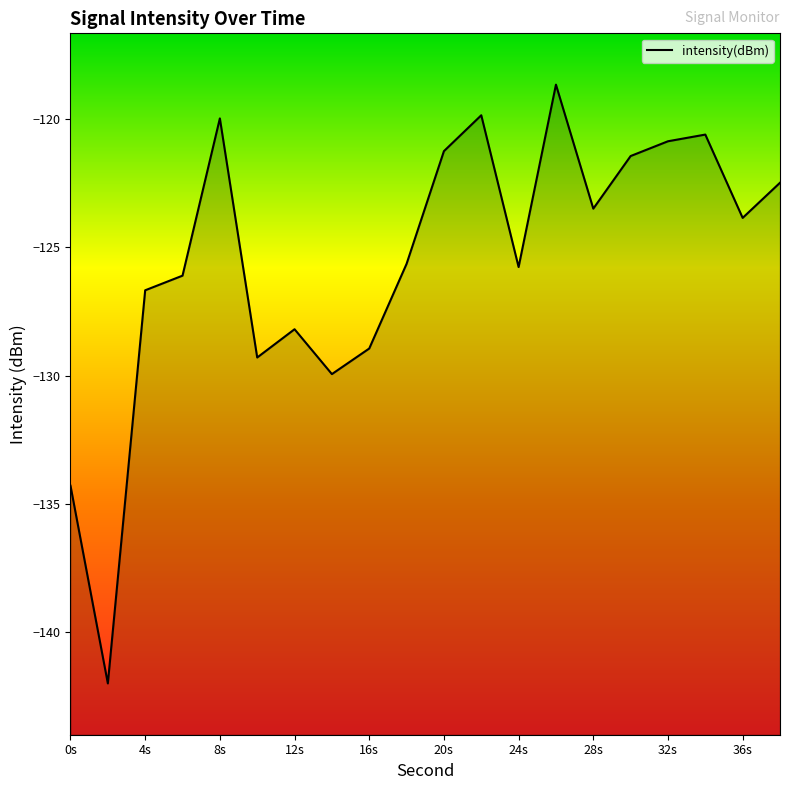

How many lines are shown in the chart?

1